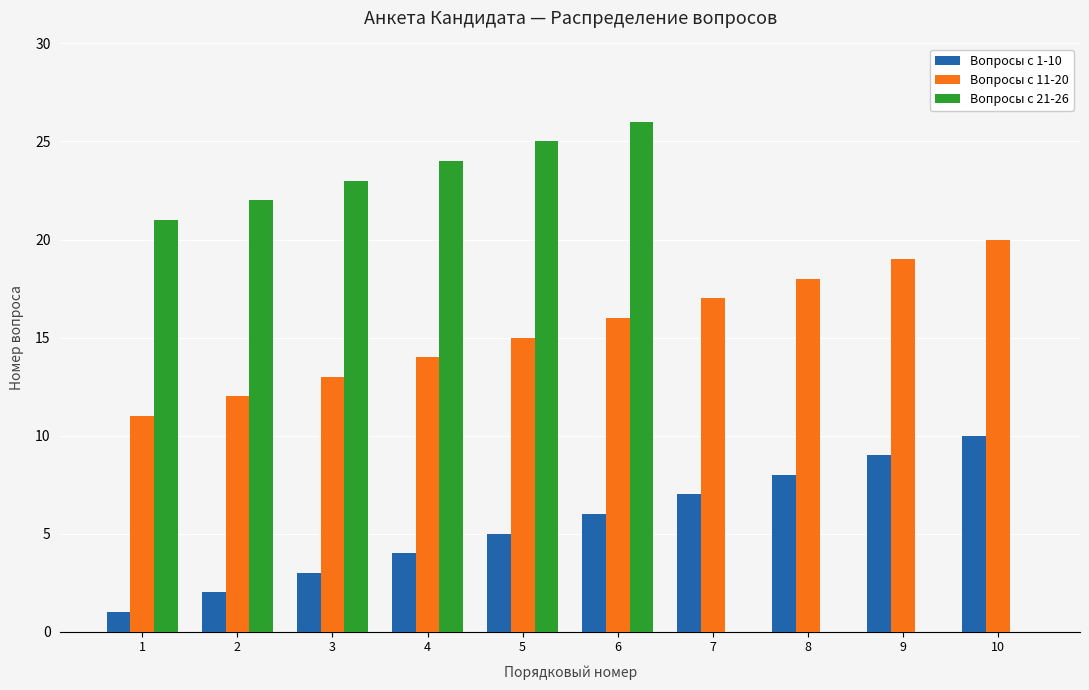

The value of Вопросы с 21-26 at 8 is -8. True or false?

False